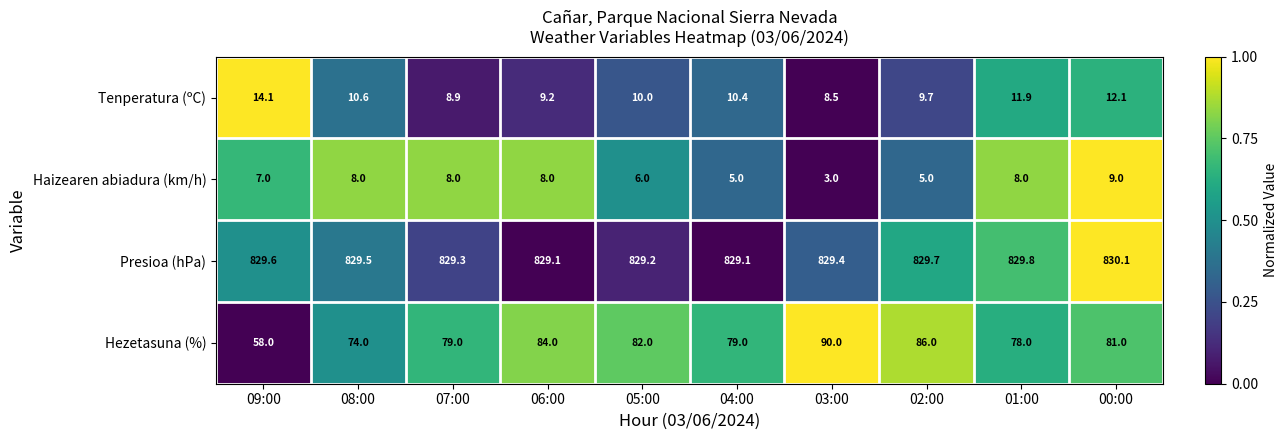

Which series has the largest range (max minus min)?

Hezetasuna (%)